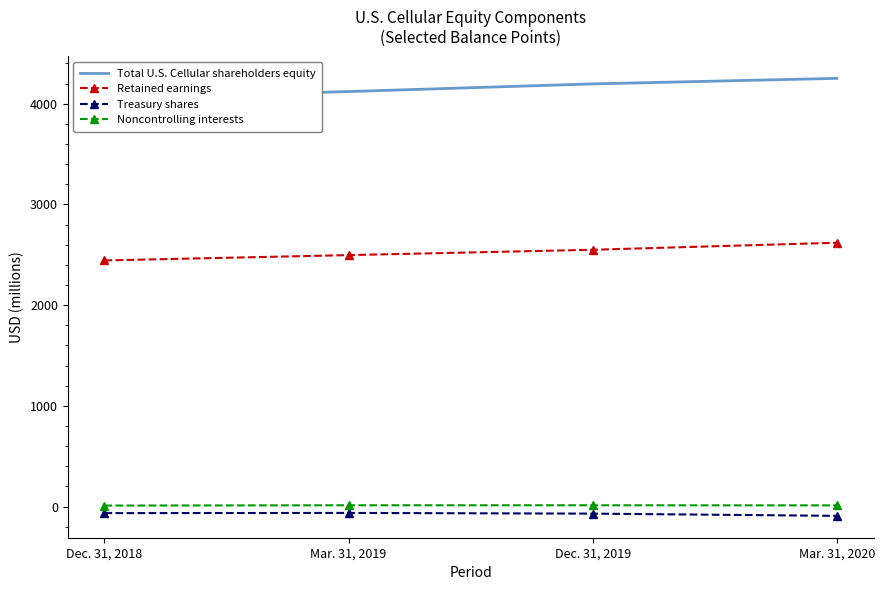

What is the sum of the Retained earnings values at Dec. 31, 2018 and Dec. 31, 2019?

4994